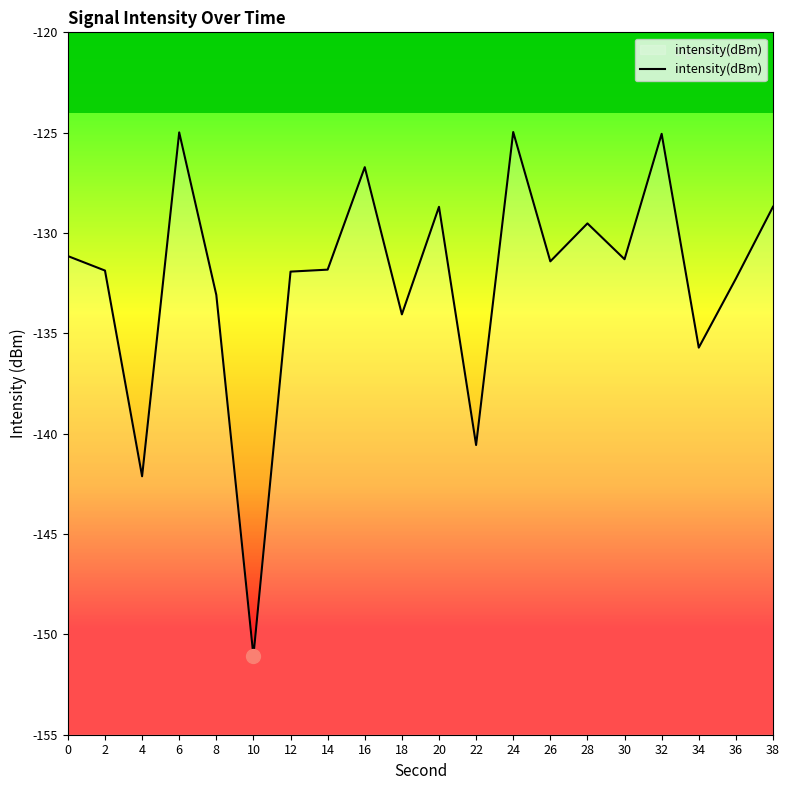

What is the value of the 15th point from the left?

-129.5